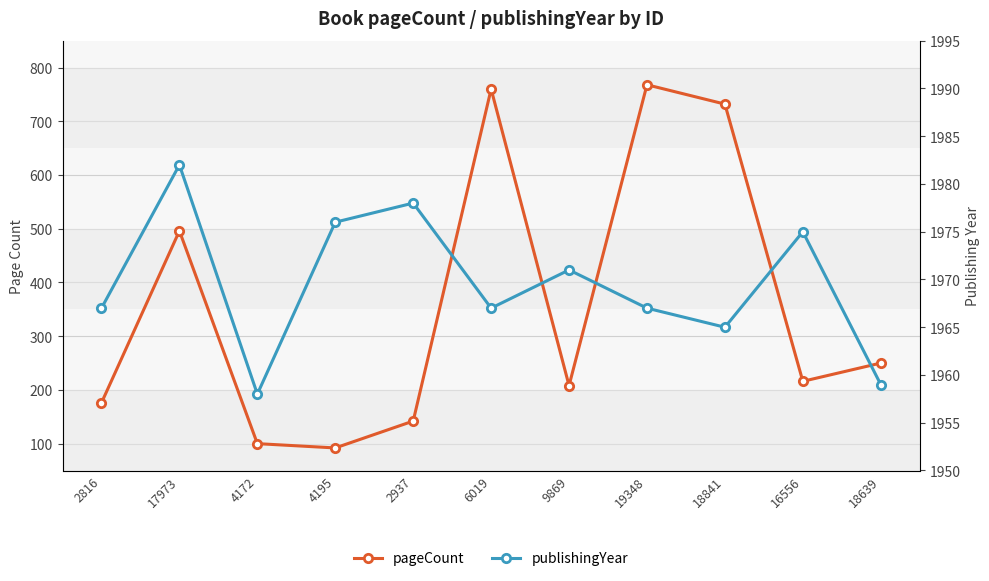

True or false: publishingYear and pageCount intersect in this chart.

False